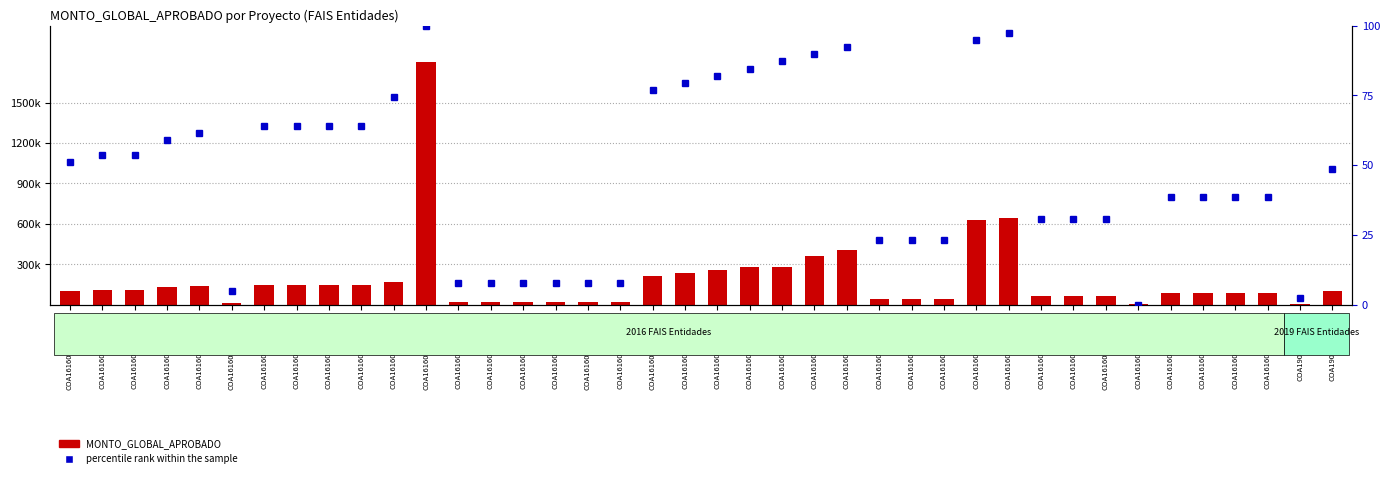

What is the value of the MONTO_GLOBAL_APROBADO bar at the 22nd from the left?

278960.0